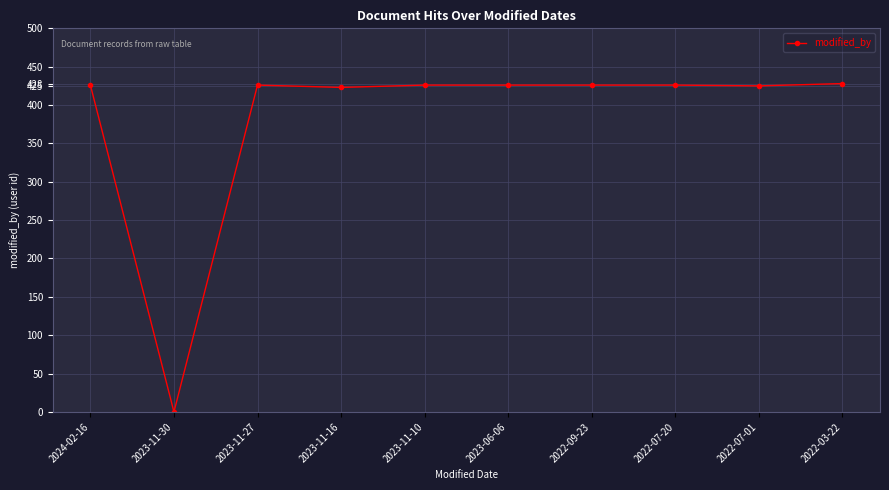

What is the label of the 1st point from the left?

2024-02-16